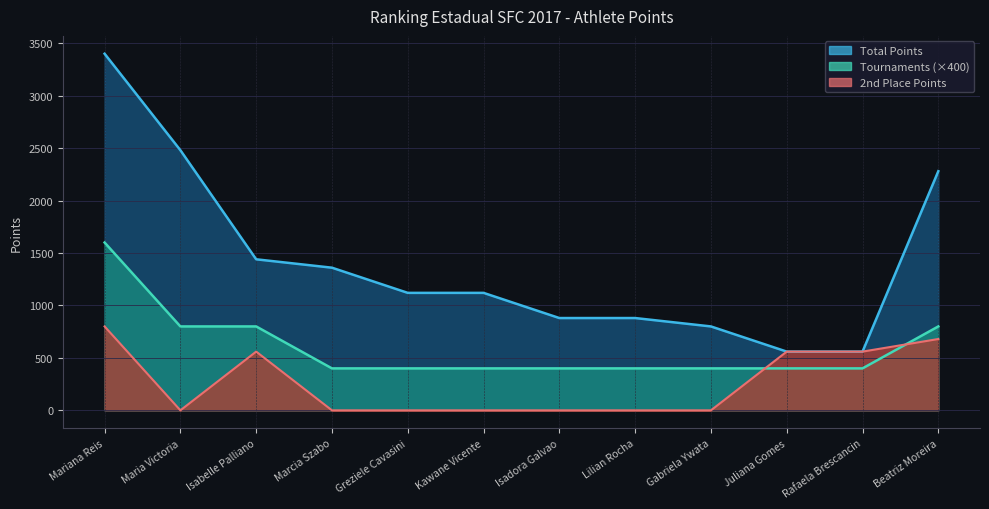

What is the maximum value for Total Points?

3400